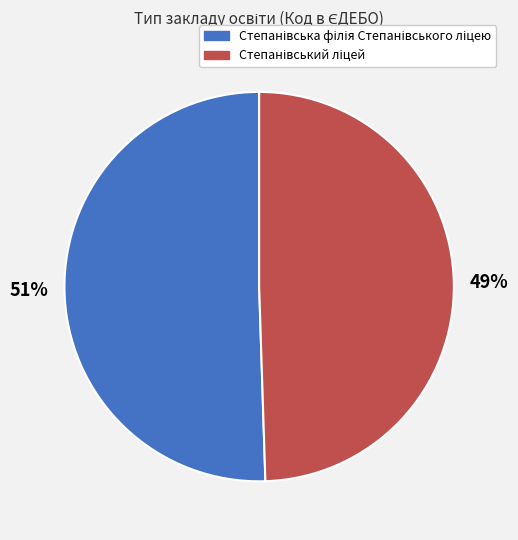

Is there any slice that represents more than half of the pie?

Yes